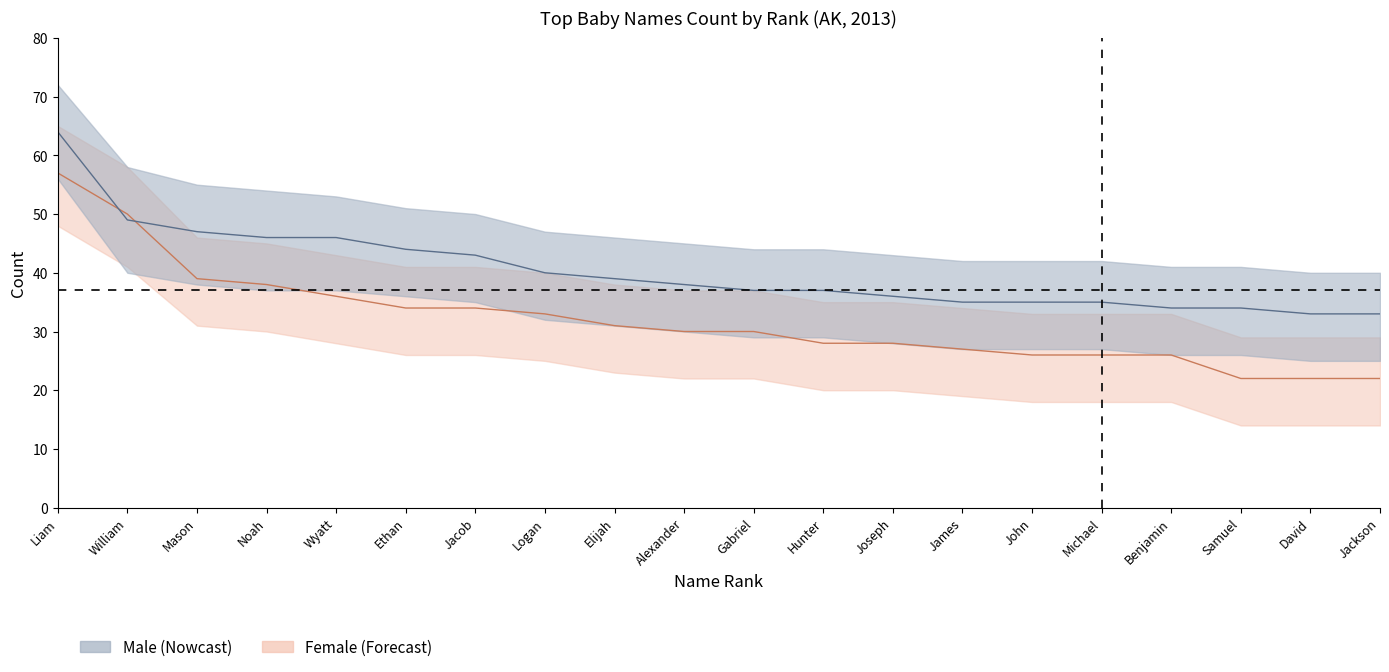

Reading right to left, transcribe all the data shown in this chart.

Male: Jackson=33	David=33	Samuel=34	Benjamin=34	Michael=35	John=35	James=35	Joseph=36	Hunter=37	Gabriel=37	Alexander=38	Elijah=39	Logan=40	Jacob=43	Ethan=44	Wyatt=46	Noah=46	Mason=47	William=49	Liam=64
Female: Jackson=22	David=22	Samuel=22	Benjamin=26	Michael=26	John=26	James=27	Joseph=28	Hunter=28	Gabriel=30	Alexander=30	Elijah=31	Logan=33	Jacob=34	Ethan=34	Wyatt=36	Noah=38	Mason=39	William=50	Liam=57
Male_upper: Jackson=40	David=40	Samuel=41	Benjamin=41	Michael=42	John=42	James=42	Joseph=43	Hunter=44	Gabriel=44	Alexander=45	Elijah=46	Logan=47	Jacob=50	Ethan=51	Wyatt=53	Noah=54	Mason=55	William=58	Liam=72
Male_lower: Jackson=25	David=25	Samuel=26	Benjamin=26	Michael=27	John=27	James=27	Joseph=28	Hunter=29	Gabriel=29	Alexander=30	Elijah=31	Logan=32	Jacob=35	Ethan=36	Wyatt=37	Noah=37	Mason=38	William=40	Liam=56
Female_upper: Jackson=29	David=29	Samuel=29	Benjamin=33	Michael=33	John=33	James=34	Joseph=35	Hunter=35	Gabriel=37	Alexander=37	Elijah=38	Logan=40	Jacob=41	Ethan=41	Wyatt=43	Noah=45	Mason=46	William=58	Liam=65
Female_lower: Jackson=14	David=14	Samuel=14	Benjamin=18	Michael=18	John=18	James=19	Joseph=20	Hunter=20	Gabriel=22	Alexander=22	Elijah=23	Logan=25	Jacob=26	Ethan=26	Wyatt=28	Noah=30	Mason=31	William=41	Liam=48